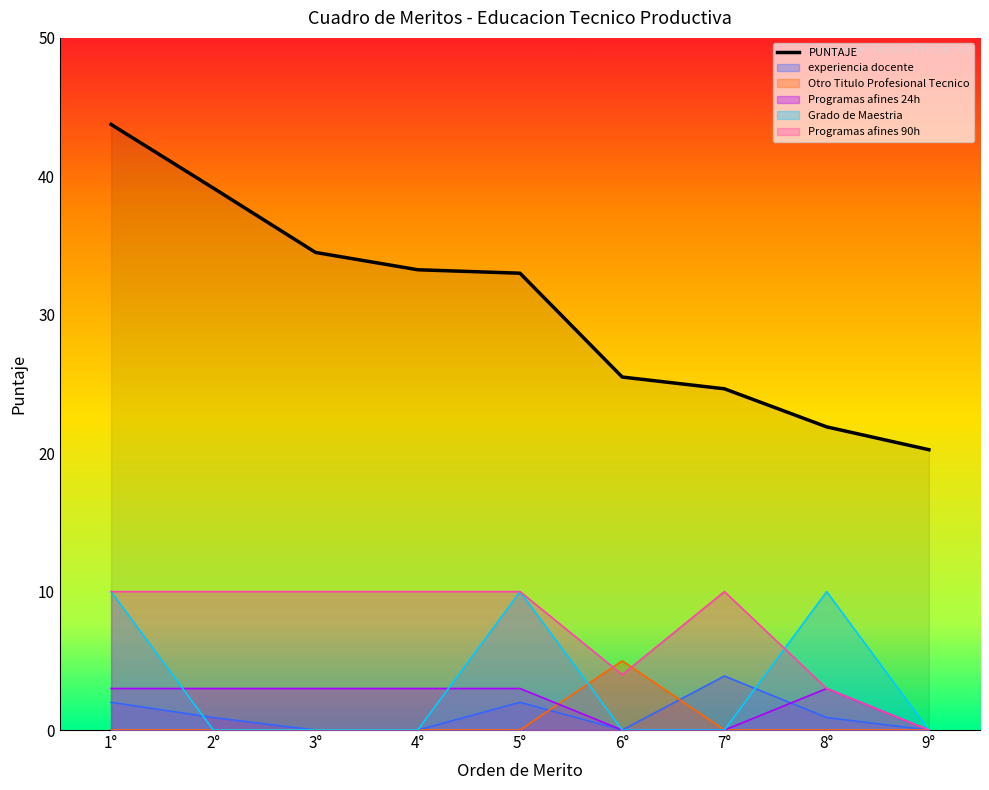

Reading right to left, transcribe all the data shown in this chart.

9°=20.2	8°=21.9	7°=24.6	6°=25.5	5°=33.0	4°=33.2	3°=34.5	2°=39.1	1°=43.8